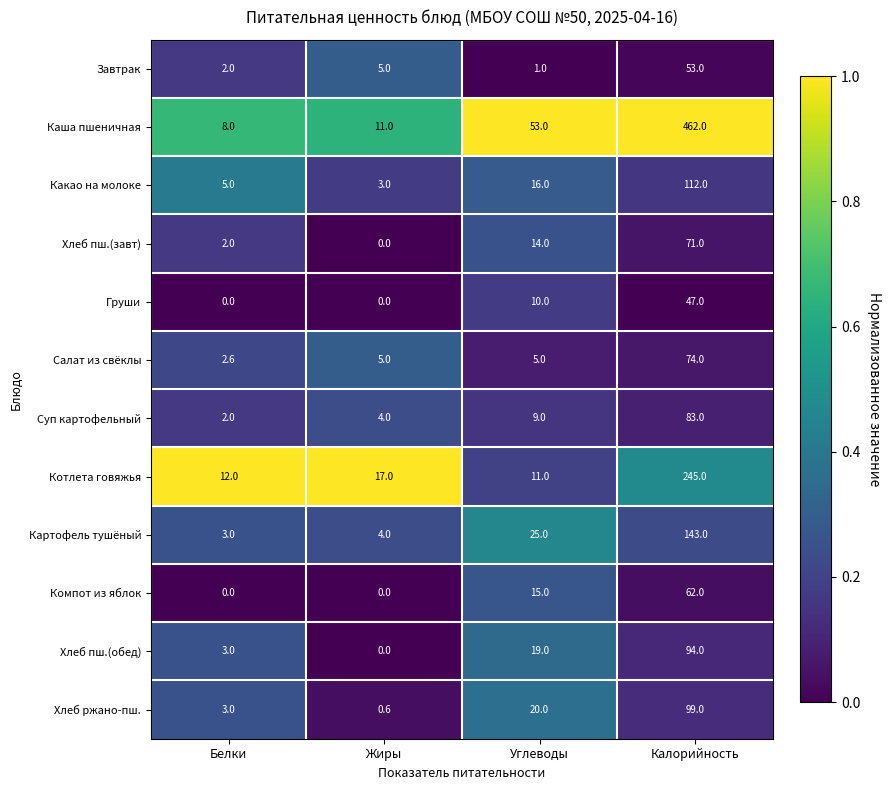

Rank the series by their maximum value, from lowest to highest.

Груши, Завтрак, Компот из яблок, Хлеб пш.(завт), Салат из свёклы, Суп картофельный, Хлеб пш.(обед), Хлеб ржано-пш., Какао на молоке, Картофель тушёный, Котлета говяжья, Каша пшеничная